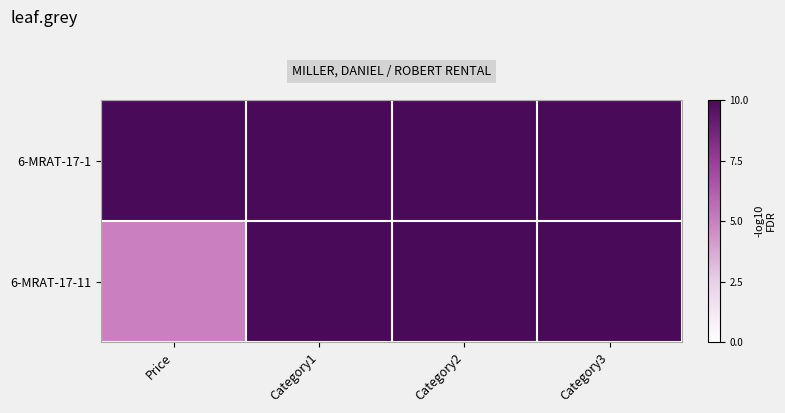

Reading left to right, what are all the values shown in this chart?

6-MRAT-17-1: Price=10.0	Category1=10.0	Category2=10.0	Category3=10.0
6-MRAT-17-11: Price=5.0	Category1=10.0	Category2=10.0	Category3=10.0